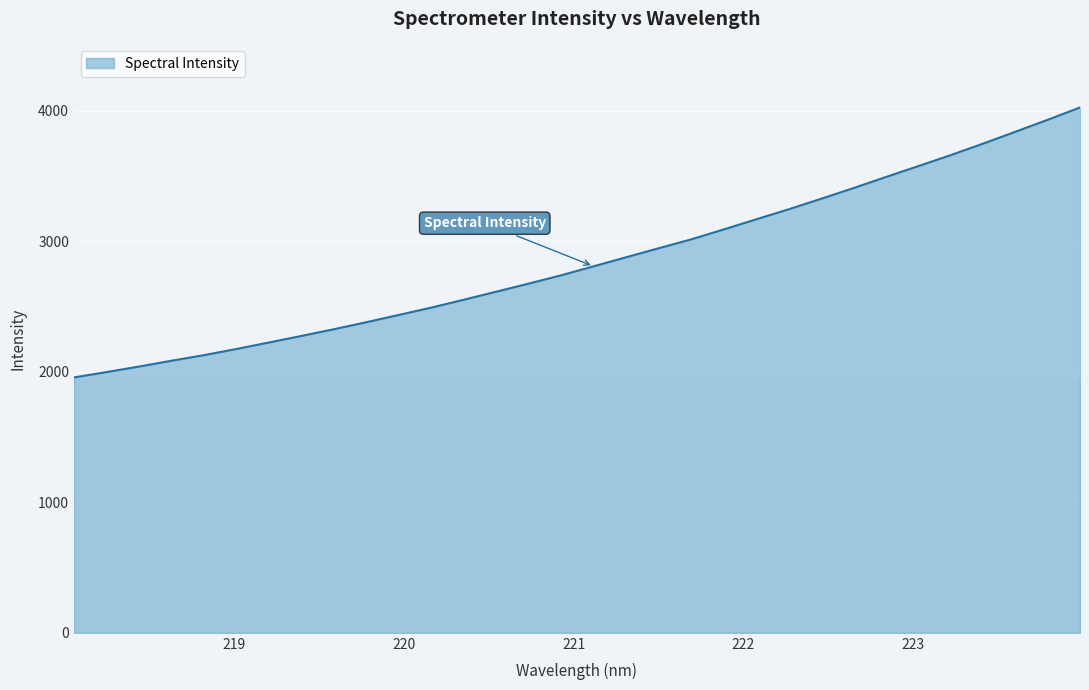

What is the greatest value displayed?

4025.5